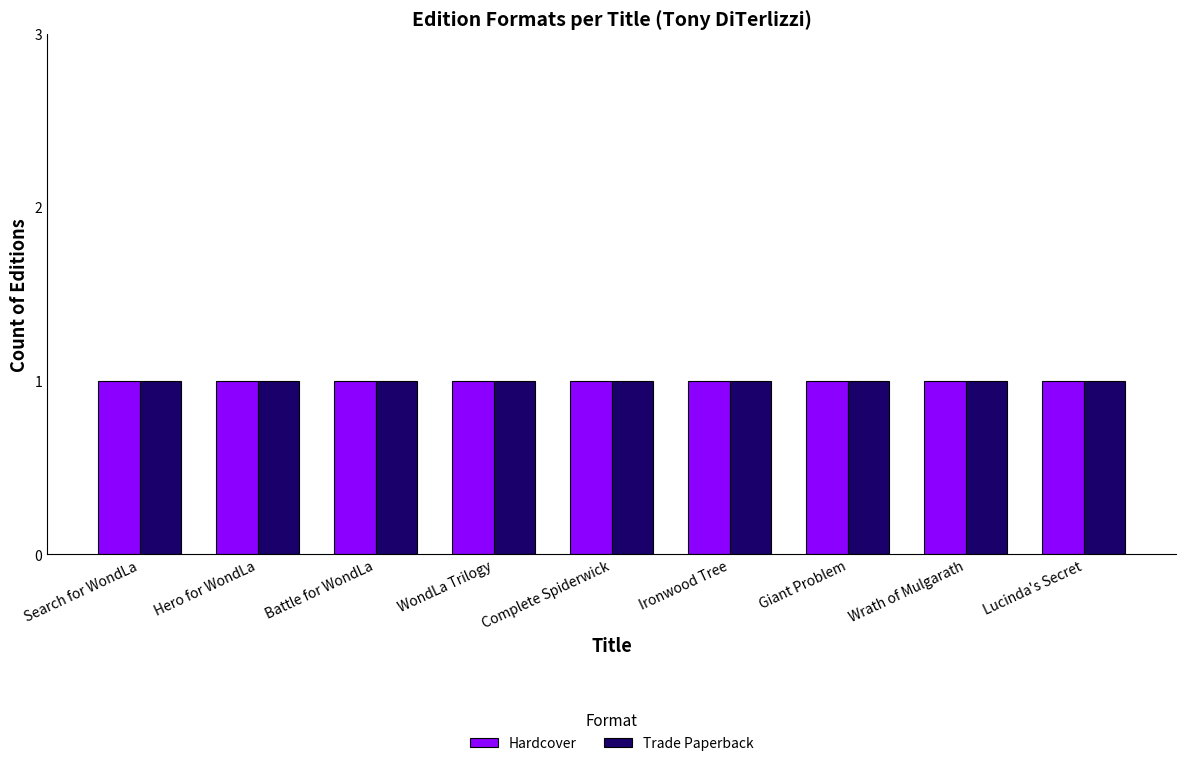

Rank the series by their average value, from highest to lowest.

Hardcover, Trade Paperback